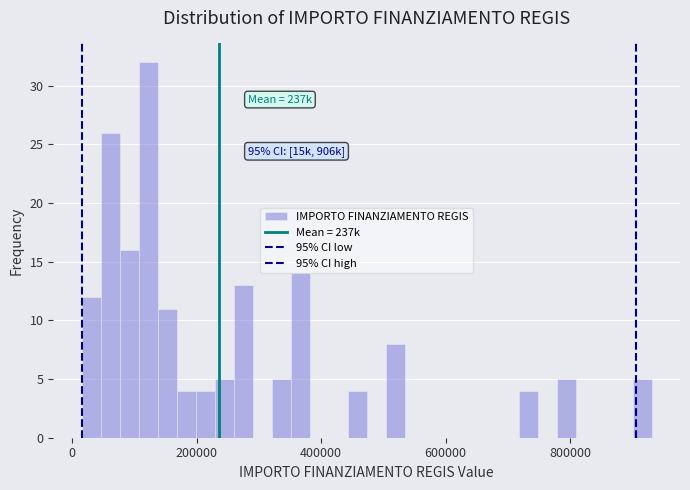

Around what value on the x-axis is the tallest bar? Give the approximate position of its centre, as read against the axis.

120000